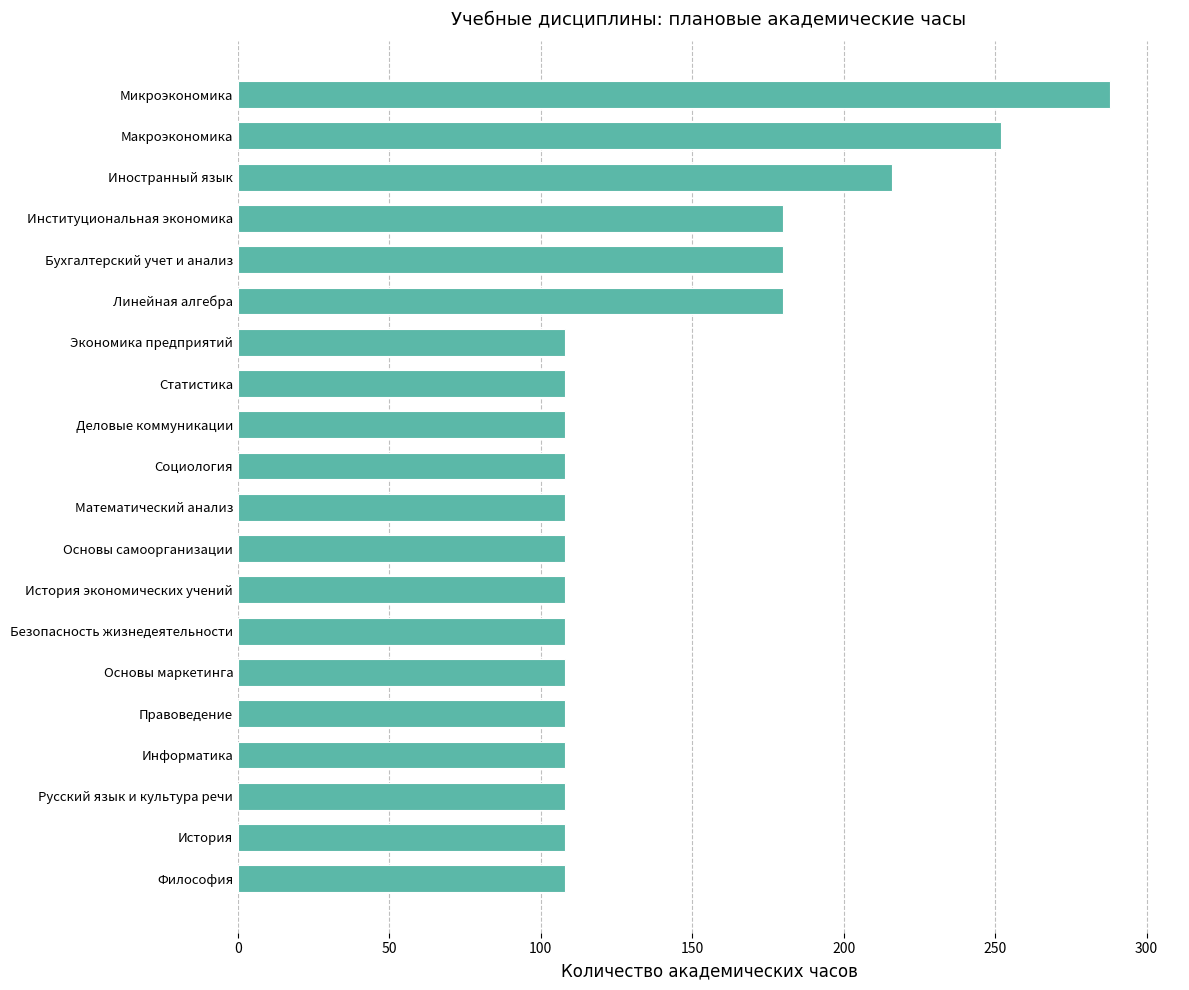

Count the number of categories in the chart.

20